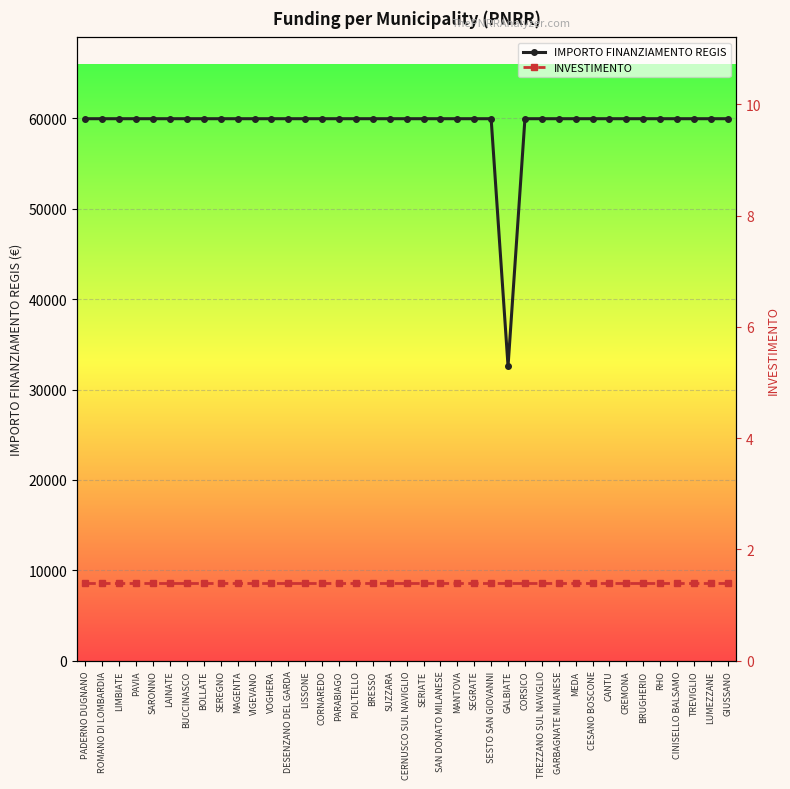

What value does the IMPORTO FINANZIAMENTO REGIS series have at TREZZANO SUL NAVIGLIO?

59966